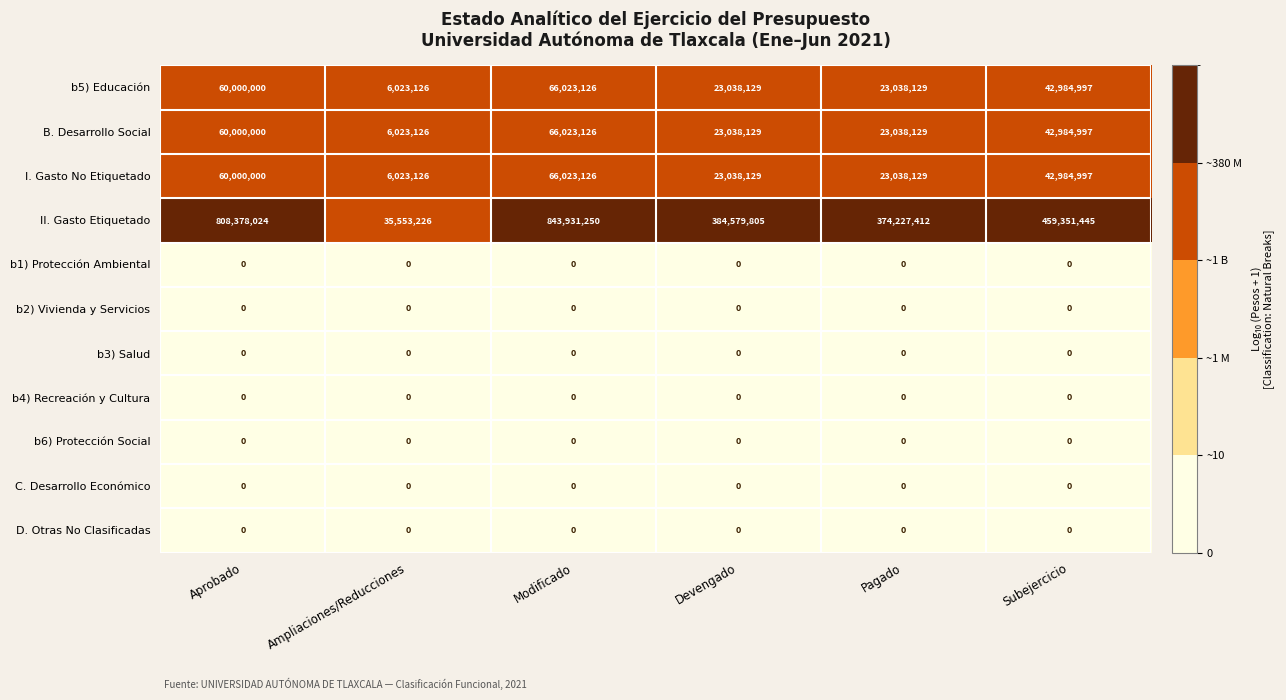

What is the average value of the b5) Educación series?

36851251